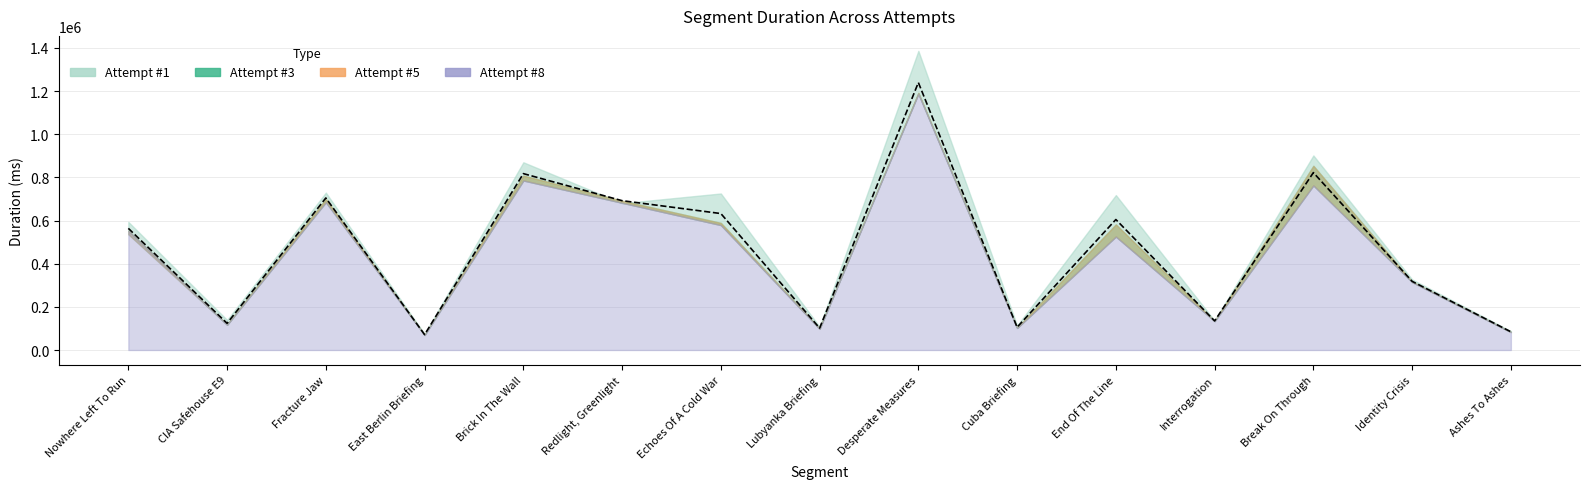

What is the minimum value shown in the chart?

69687